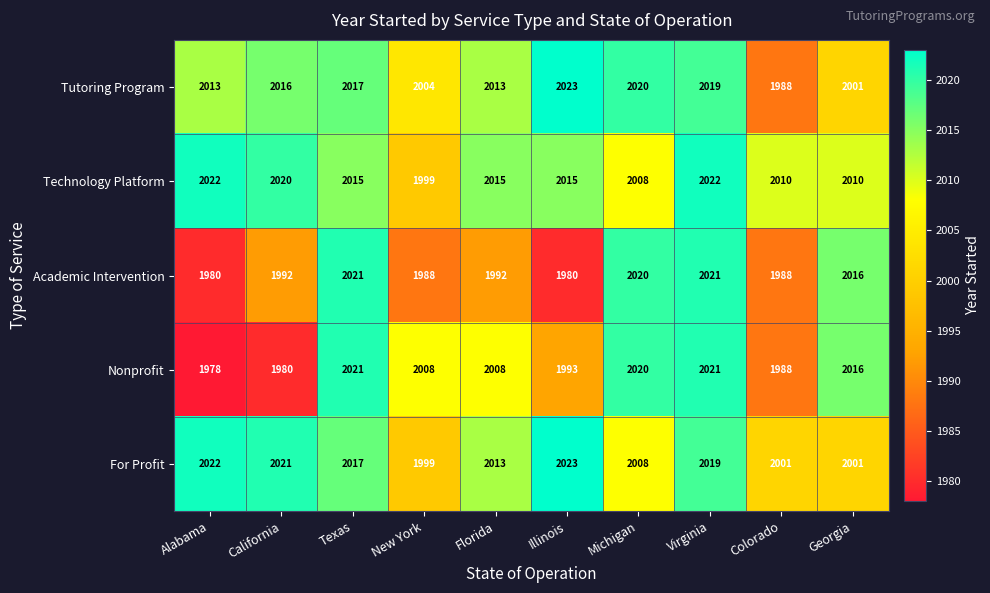

What is the lowest value of the For Profit series?

1999